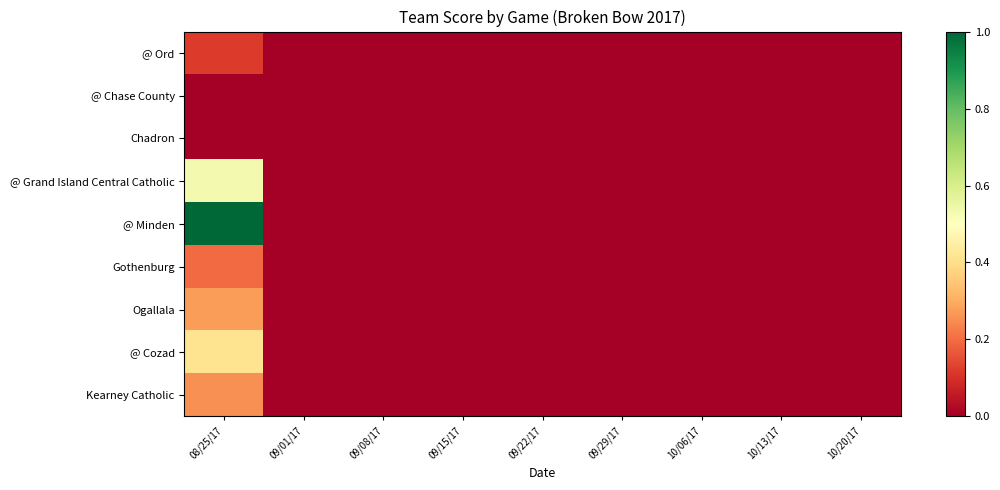

Reading left to right, what are all the values shown in this chart?

@ Ord: 08/25/17=0.1	09/01/17=0.0	09/08/17=0.0	09/15/17=0.0	09/22/17=0.0	09/29/17=0.0	10/06/17=0.0	10/13/17=0.0	10/20/17=0.0
@ Chase County: 08/25/17=0.0	09/01/17=0.0	09/08/17=0.0	09/15/17=0.0	09/22/17=0.0	09/29/17=0.0	10/06/17=0.0	10/13/17=0.0	10/20/17=0.0
Chadron: 08/25/17=0.0	09/01/17=0.0	09/08/17=0.0	09/15/17=0.0	09/22/17=0.0	09/29/17=0.0	10/06/17=0.0	10/13/17=0.0	10/20/17=0.0
@ Grand Island Central Catholic: 08/25/17=0.5	09/01/17=0.0	09/08/17=0.0	09/15/17=0.0	09/22/17=0.0	09/29/17=0.0	10/06/17=0.0	10/13/17=0.0	10/20/17=0.0
@ Minden: 08/25/17=1.0	09/01/17=0.0	09/08/17=0.0	09/15/17=0.0	09/22/17=0.0	09/29/17=0.0	10/06/17=0.0	10/13/17=0.0	10/20/17=0.0
Gothenburg: 08/25/17=0.2	09/01/17=0.0	09/08/17=0.0	09/15/17=0.0	09/22/17=0.0	09/29/17=0.0	10/06/17=0.0	10/13/17=0.0	10/20/17=0.0
Ogallala: 08/25/17=0.3	09/01/17=0.0	09/08/17=0.0	09/15/17=0.0	09/22/17=0.0	09/29/17=0.0	10/06/17=0.0	10/13/17=0.0	10/20/17=0.0
@ Cozad: 08/25/17=0.4	09/01/17=0.0	09/08/17=0.0	09/15/17=0.0	09/22/17=0.0	09/29/17=0.0	10/06/17=0.0	10/13/17=0.0	10/20/17=0.0
Kearney Catholic: 08/25/17=0.3	09/01/17=0.0	09/08/17=0.0	09/15/17=0.0	09/22/17=0.0	09/29/17=0.0	10/06/17=0.0	10/13/17=0.0	10/20/17=0.0